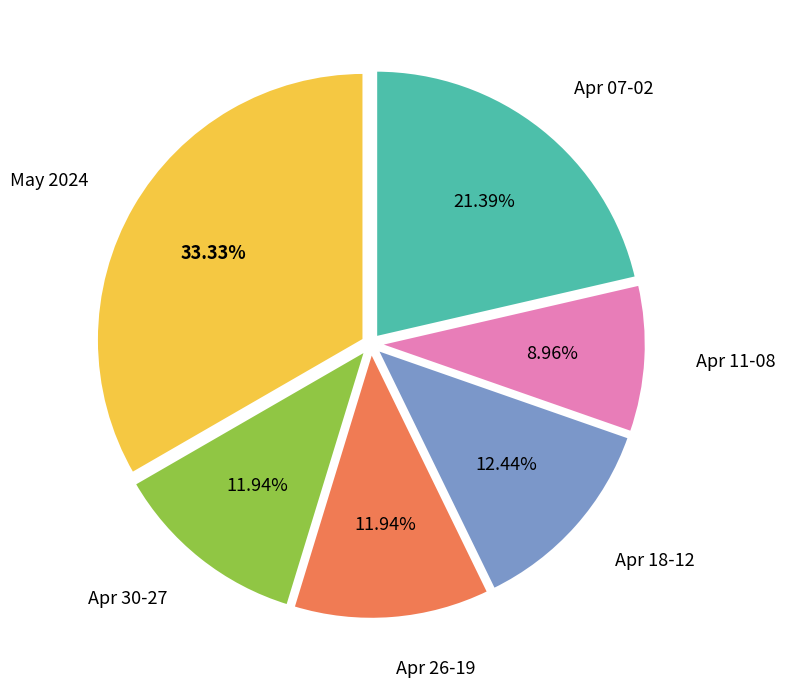

To the nearest percent, what is the average slice percentage?

17%